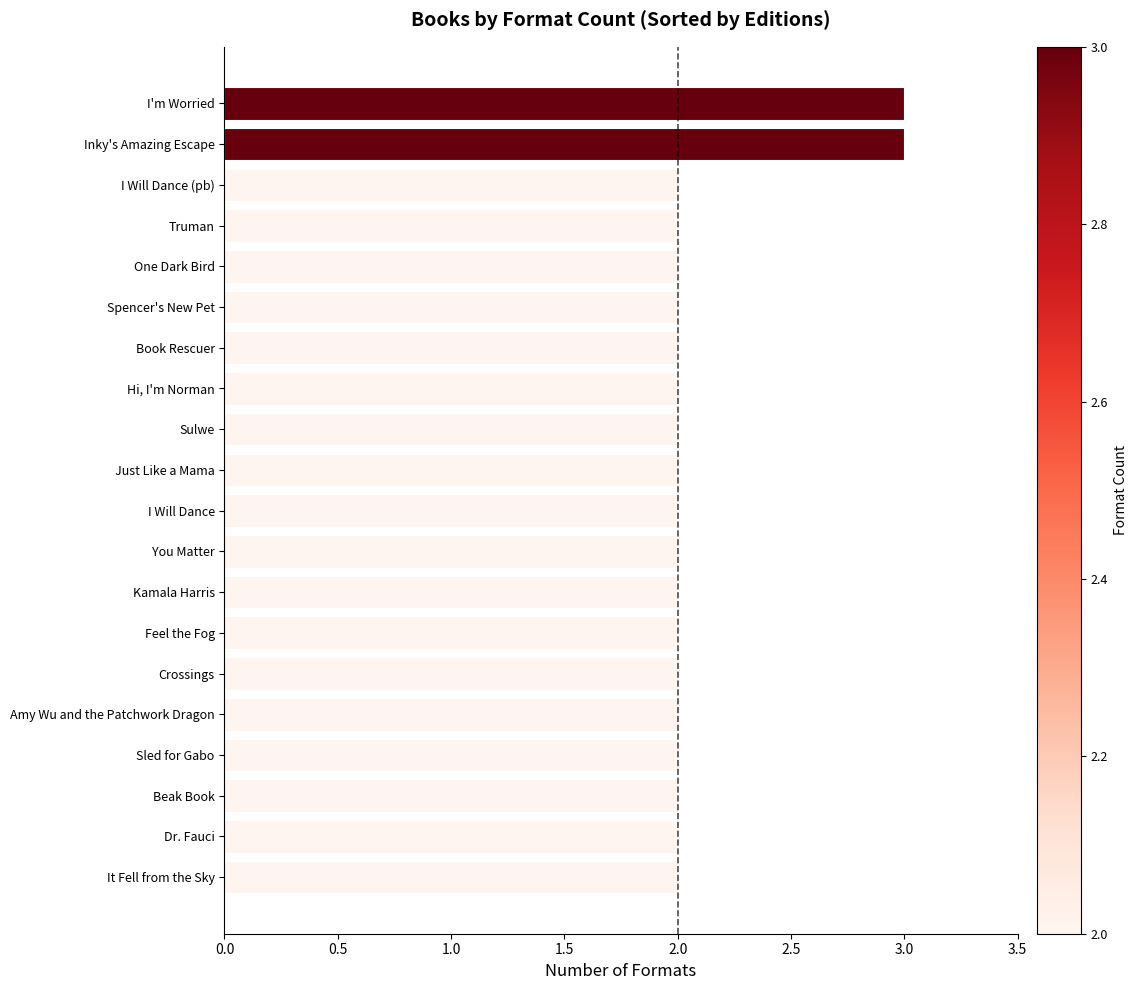

What is the sum of all values?

42